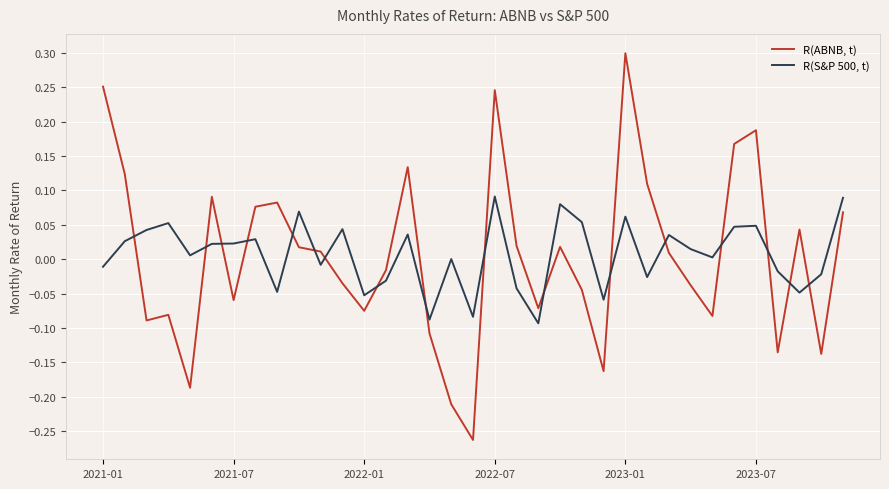

How many times do R(S&P 500, t) and R(ABNB, t) cross each other?

17